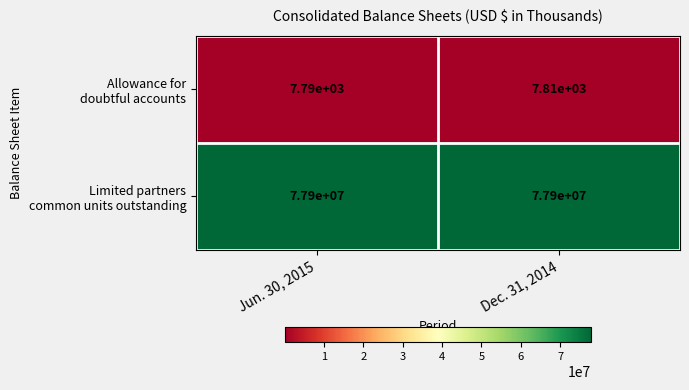

What is the smallest value displayed?

7790